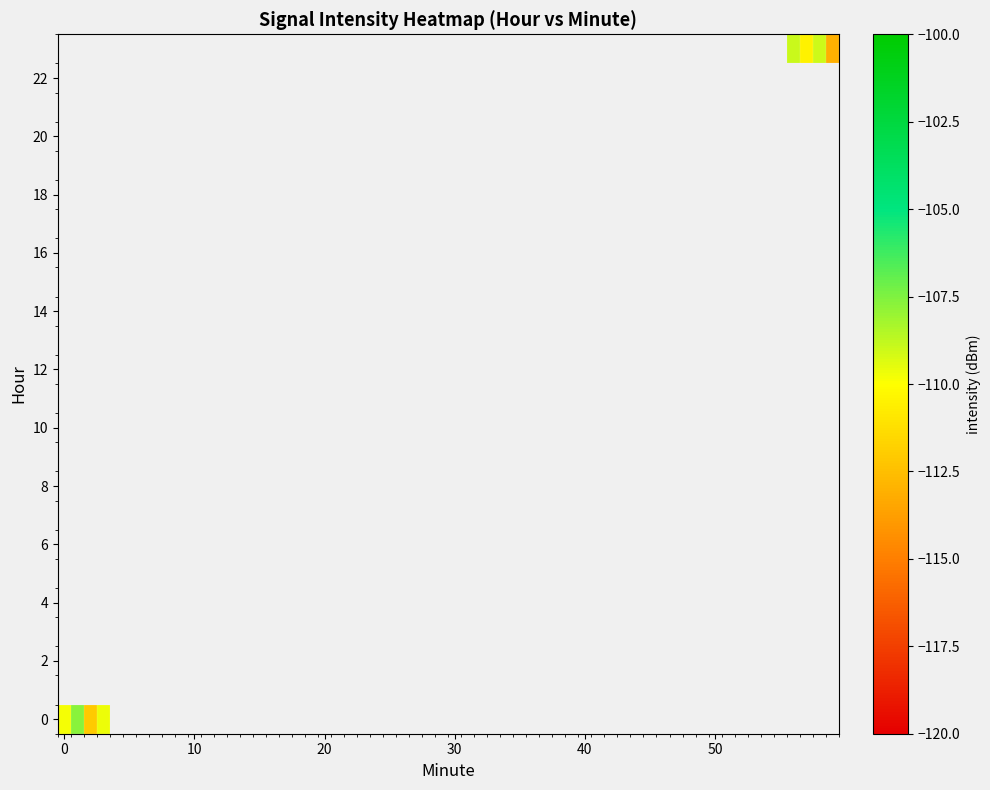

Which series has the largest total across all categories?

23